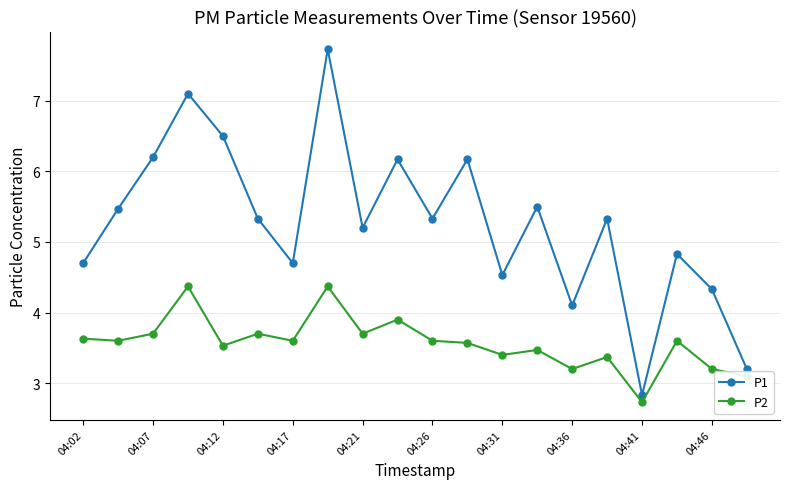

Which series has the widest spread of values?

P1